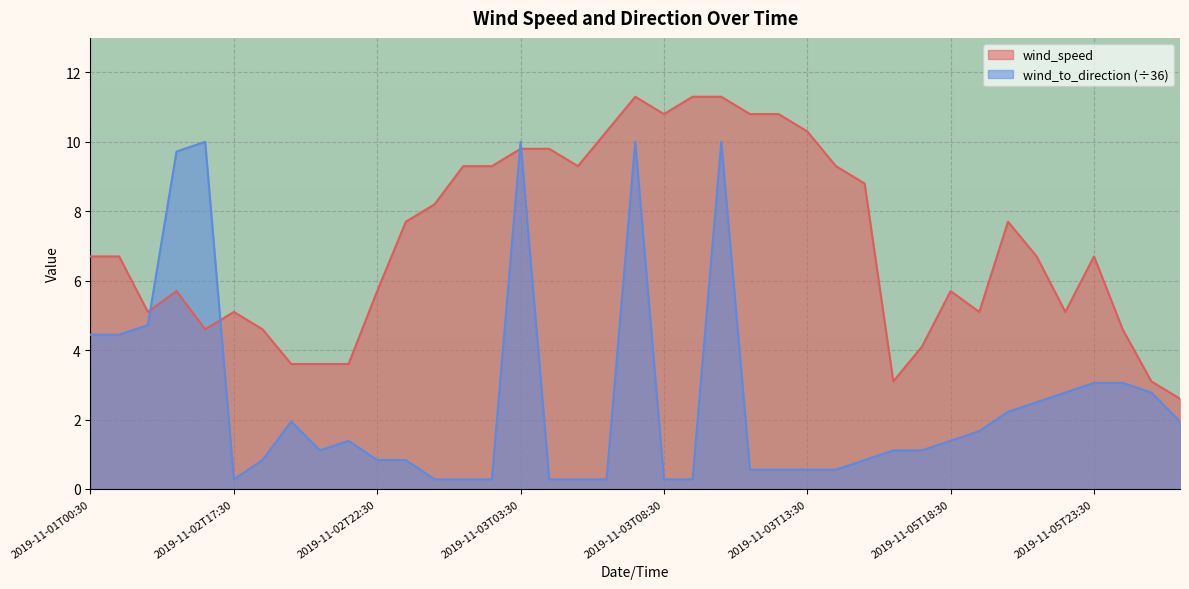

Reading left to right, extract all data points from this chart.

wind_speed: 6.7	6.7	5.1	5.7	4.6	5.1	4.6	3.6	3.6	3.6	5.7	7.7	8.2	9.3	9.3	9.8	9.8	9.3	10.3	11.3	10.8	11.3	11.3	10.8	10.8	10.3	9.3	8.8	3.1	4.1	5.7	5.1	7.7	6.7	5.1	6.7	4.6	3.1	2.6
wind_to_direction: 4.4	4.4	4.7	9.7	10.0	0.3	0.8	1.9	1.1	1.4	0.8	0.8	0.3	0.3	0.3	10.0	0.3	0.3	0.3	10.0	0.3	0.3	10.0	0.6	0.6	0.6	0.6	0.8	1.1	1.1	1.4	1.7	2.2	2.5	2.8	3.1	3.1	2.8	1.9